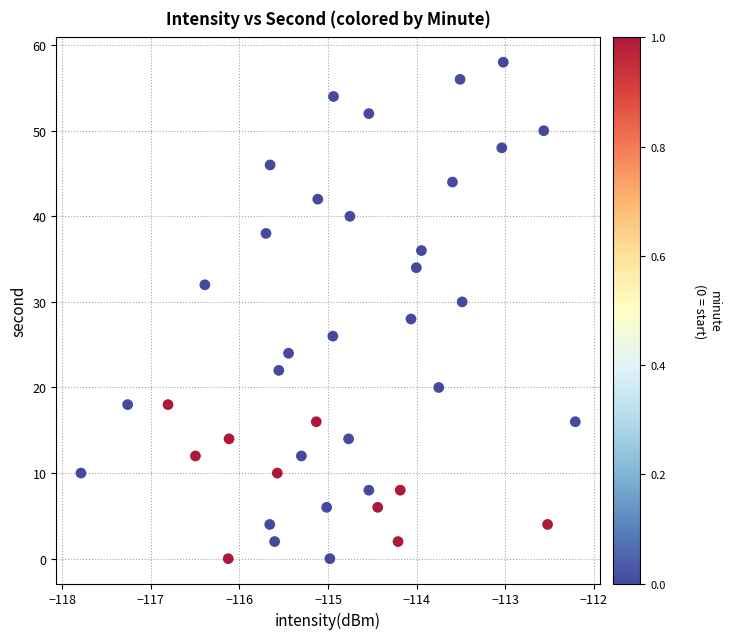

What is the range of Y values (max minus min)?

58